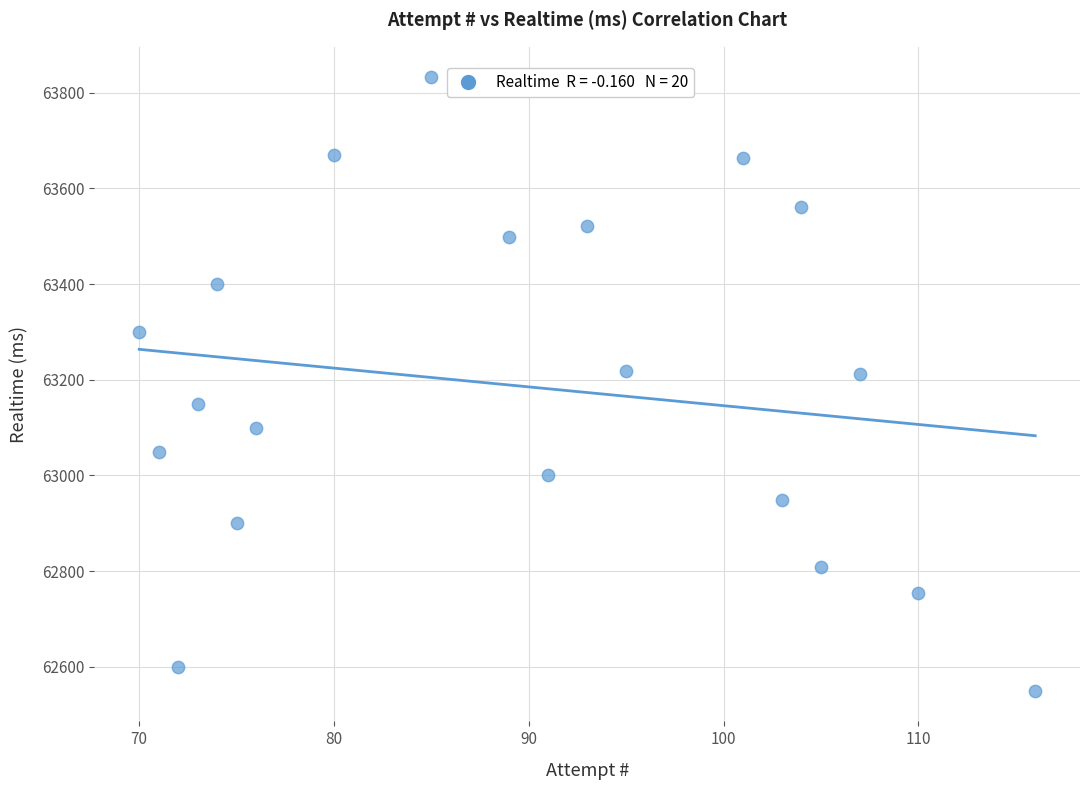

What is the range of Y values (max minus min)?

1282